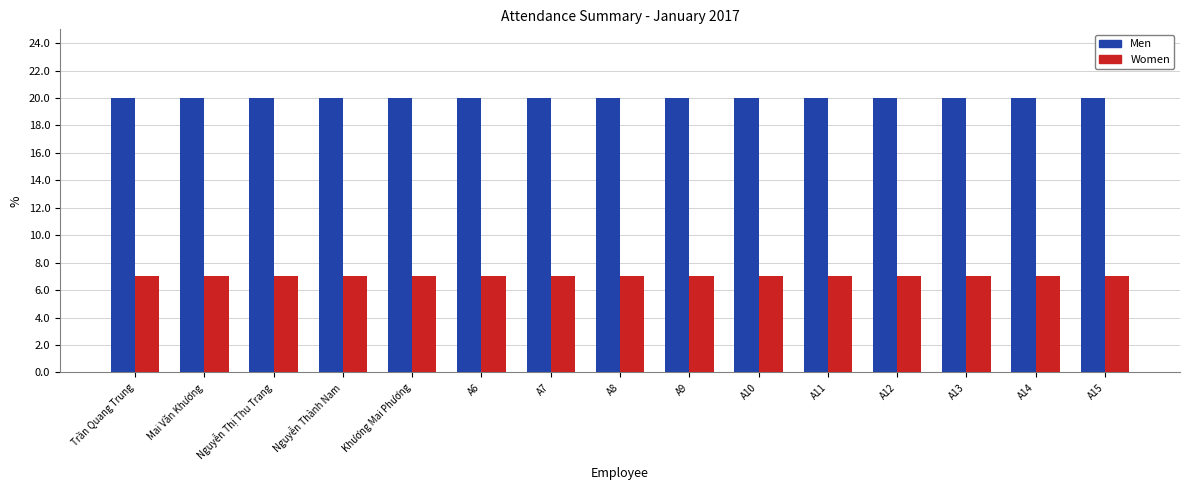

What is the spread (max minus min) of values at A9?

13